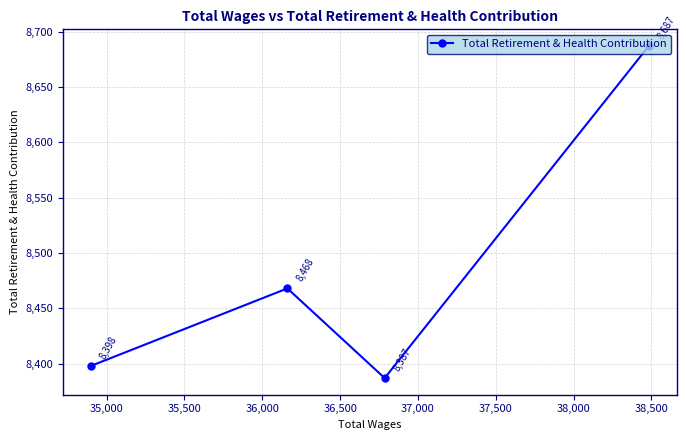

What is the difference between the maximum and minimum values?

300